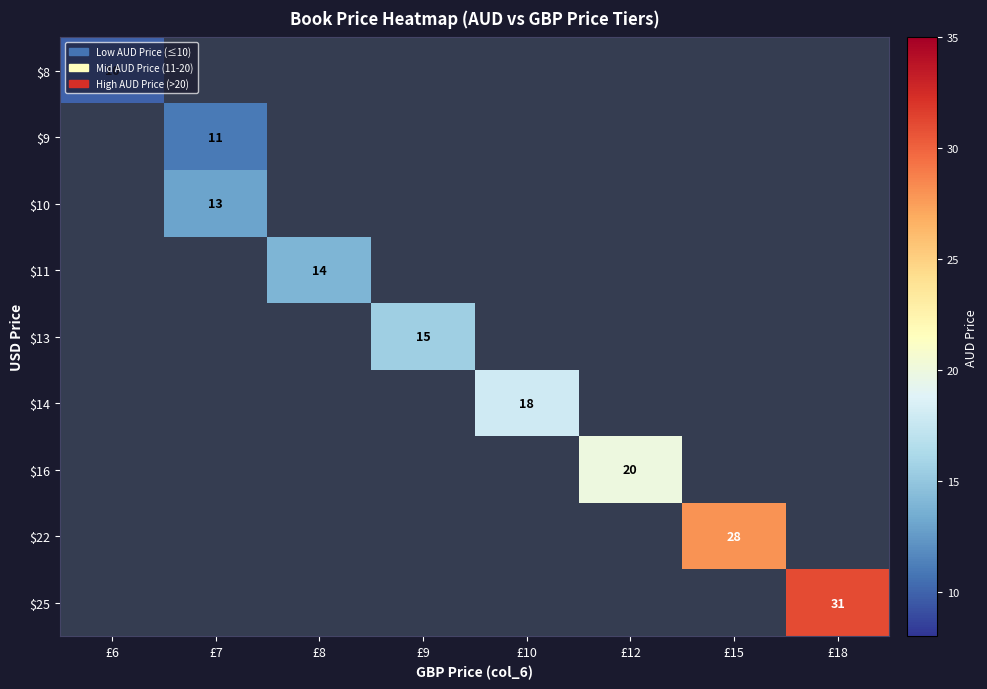

True or false: $9 has a value of 19 at £7.

False